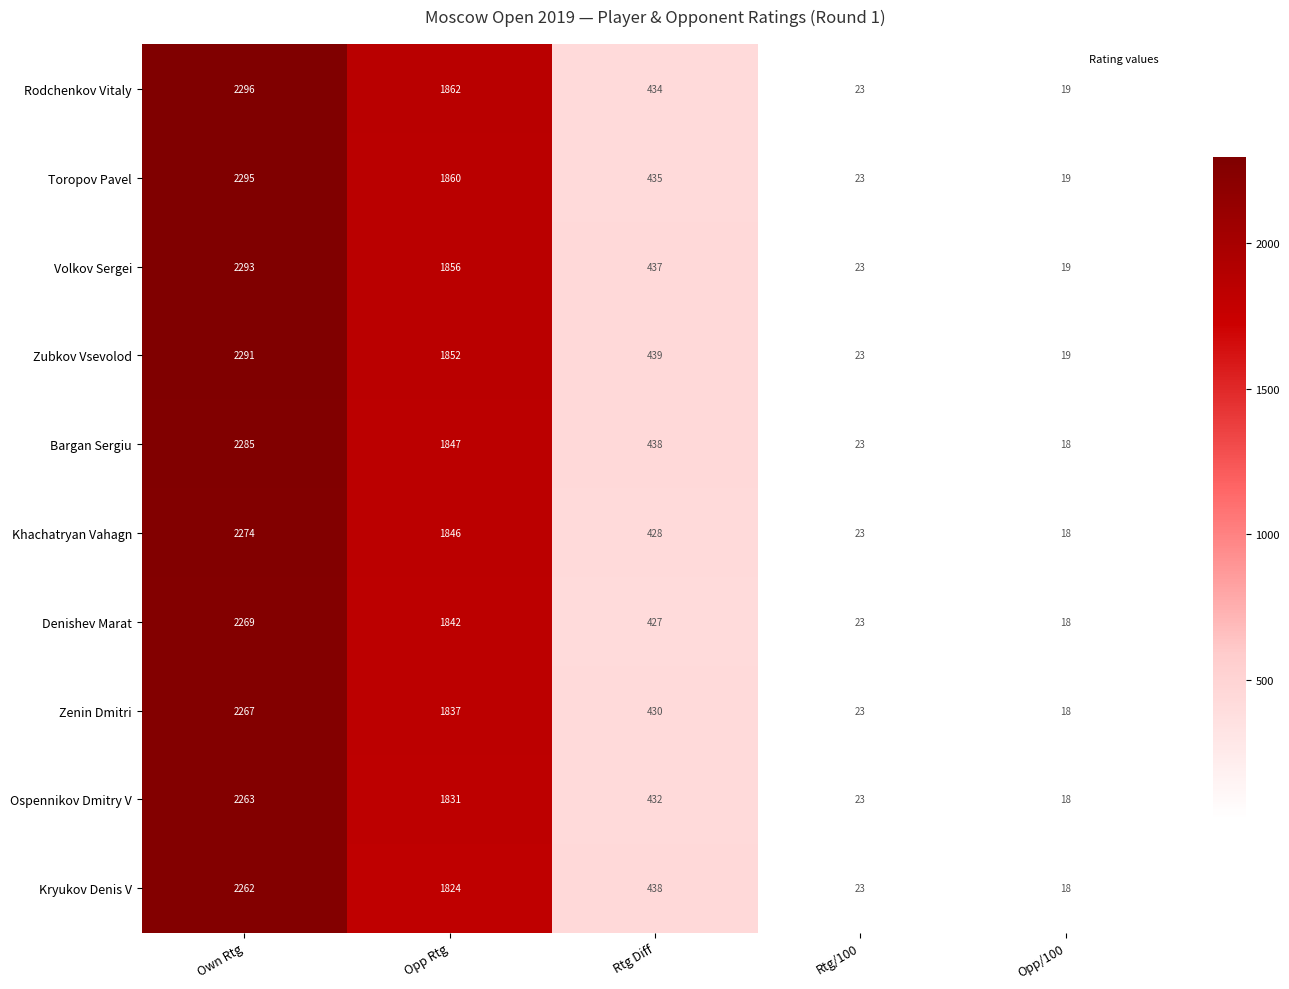

Which series changed the most between Opp Rtg and Opp/100?

Rodchenkov Vitaly